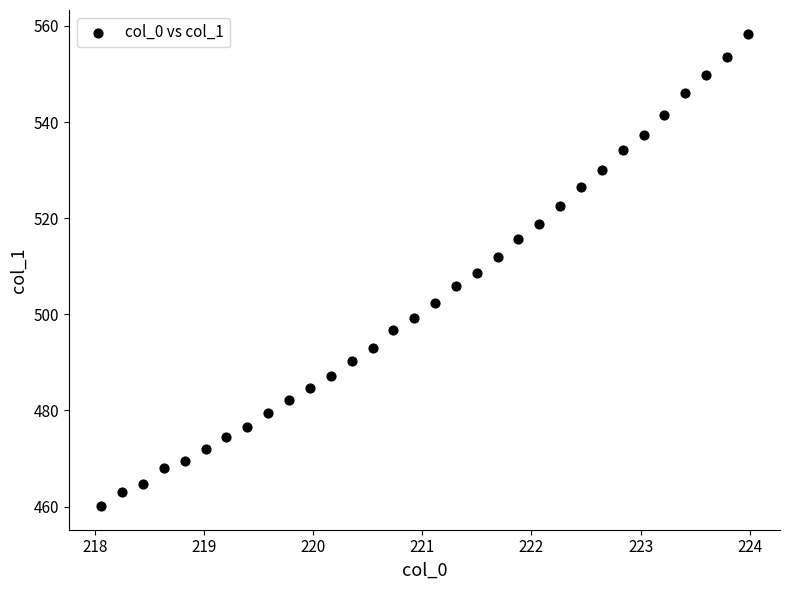

What is the range of X values (max minus min)?

5.9